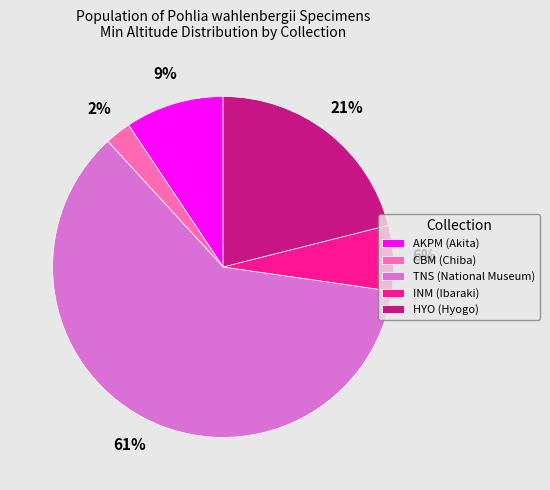

Is the sum of INM (Ibaraki) and CBM (Chiba) greater than half?

No